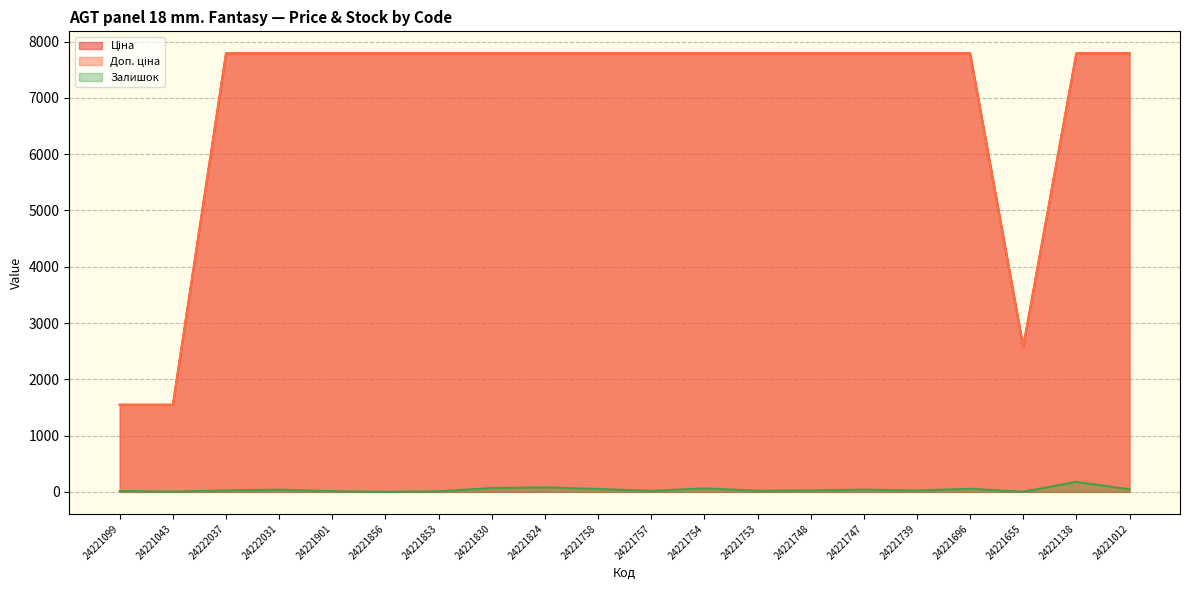

At which category is the sum across all series the highest?

24221138